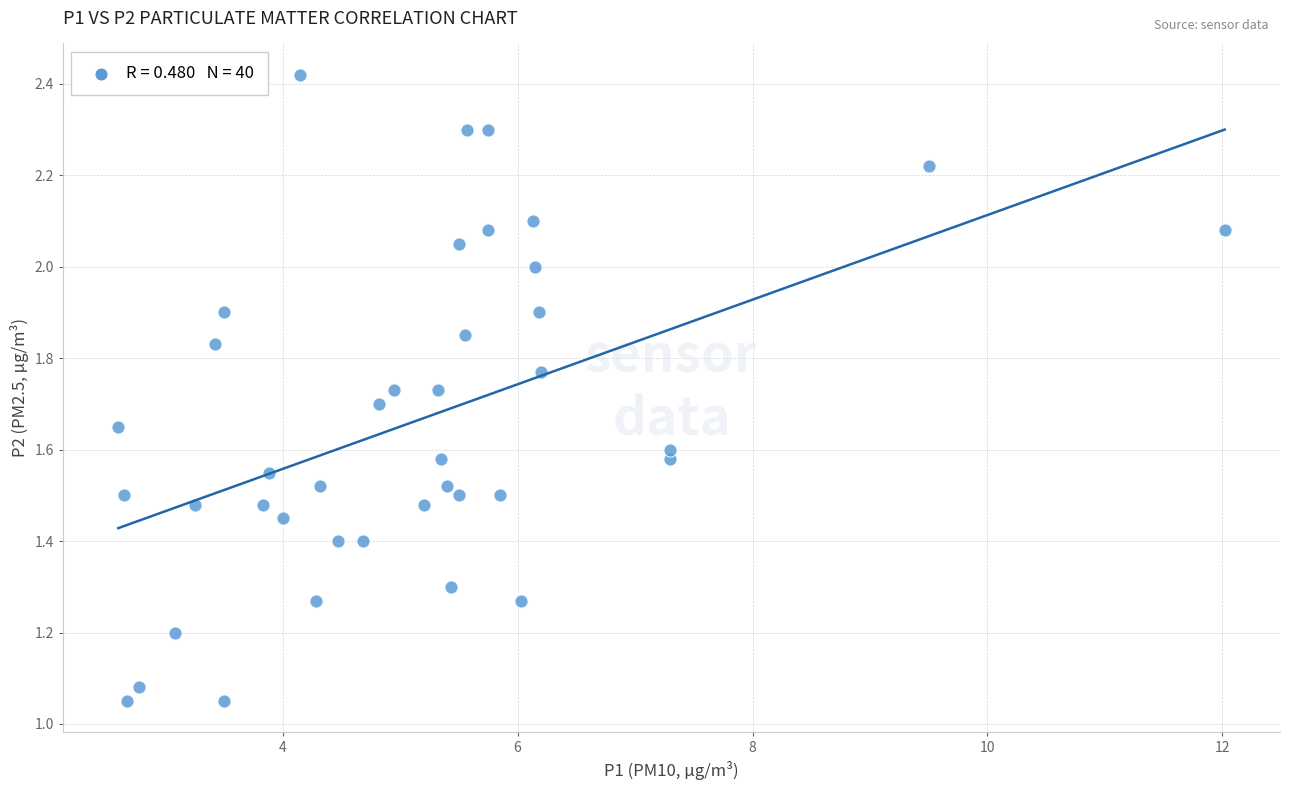

What is the range of X values (max minus min)?

9.4